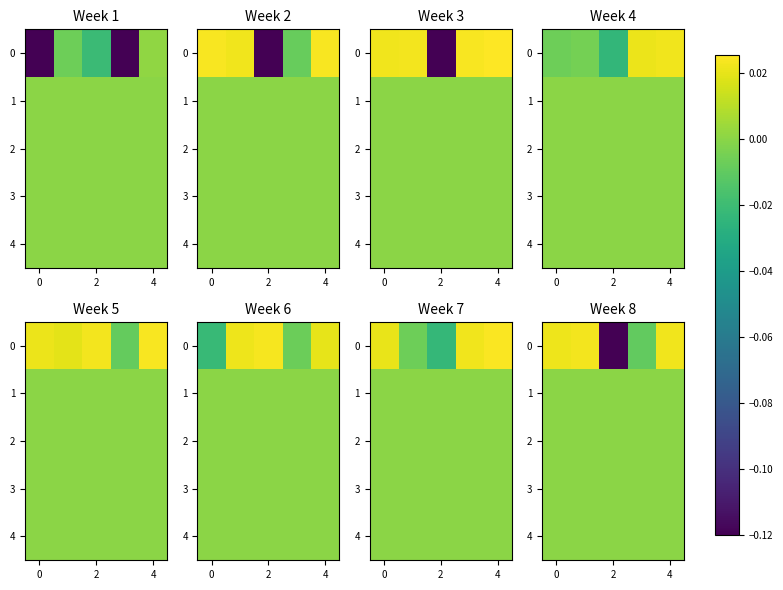

What is the smallest value displayed?

-0.1